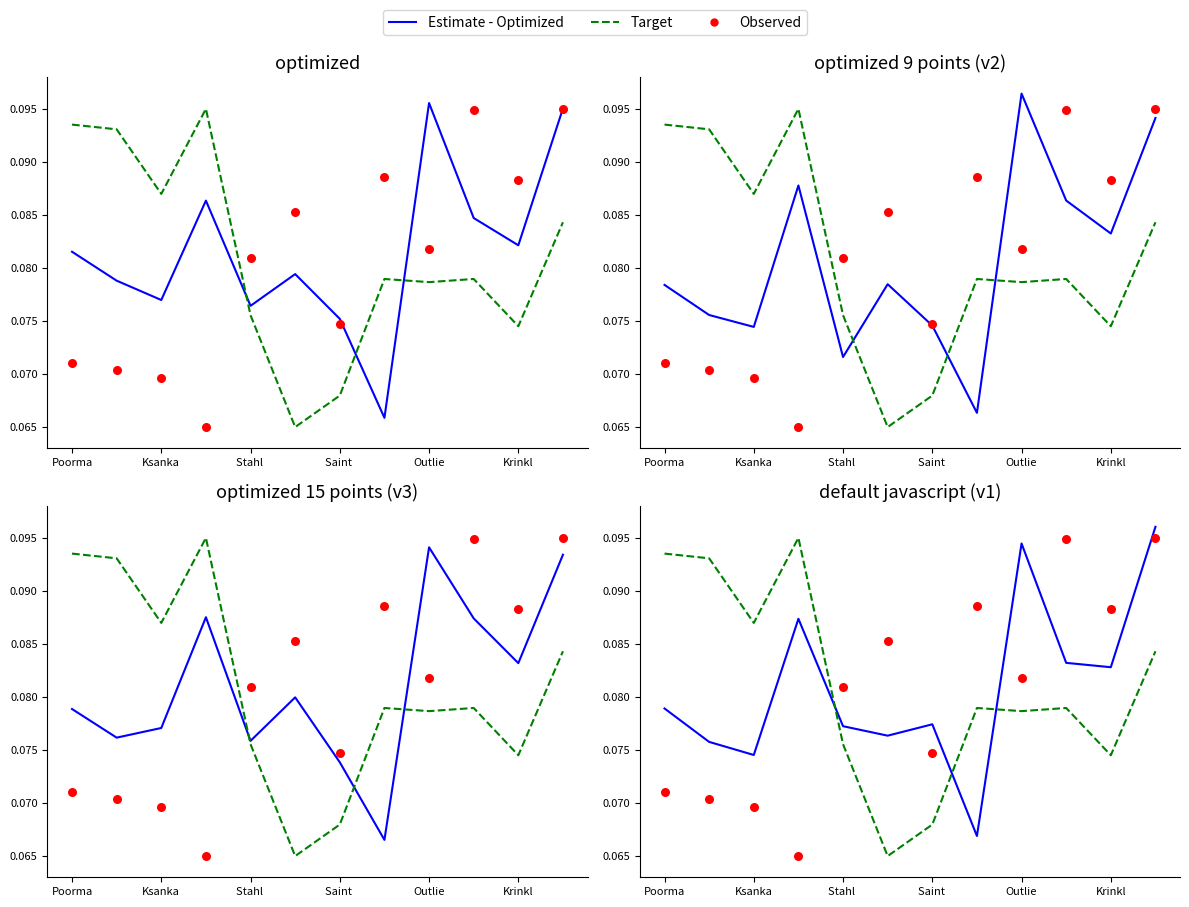

At which category is the sum across all series the highest?

11